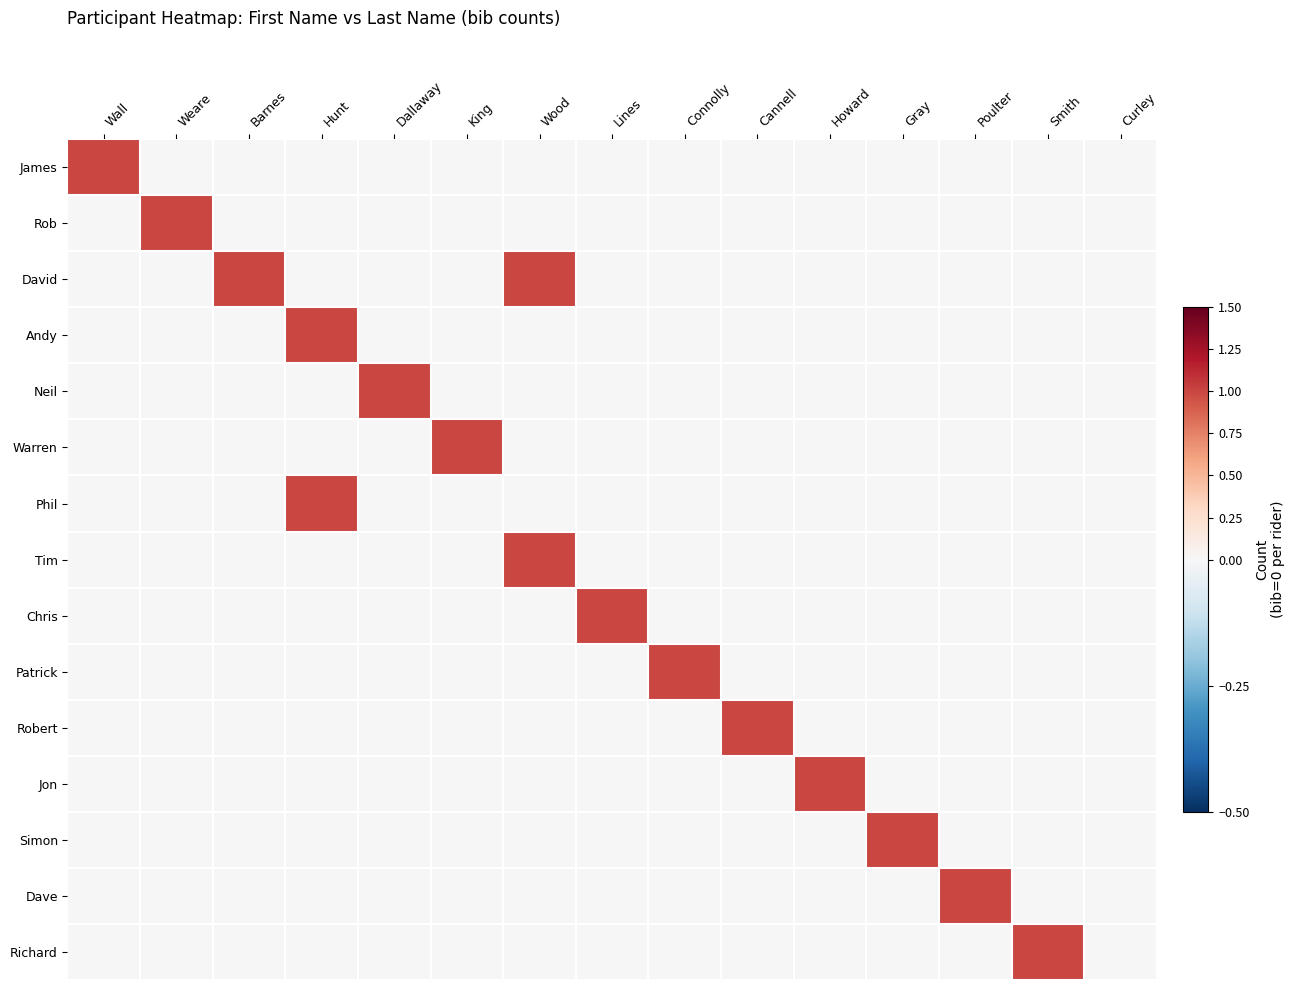

At Smith, list the series in order from smallest to largest.

James, Rob, David, Andy, Neil, Warren, Phil, Tim, Chris, Patrick, Robert, Jon, Simon, Dave, Richard